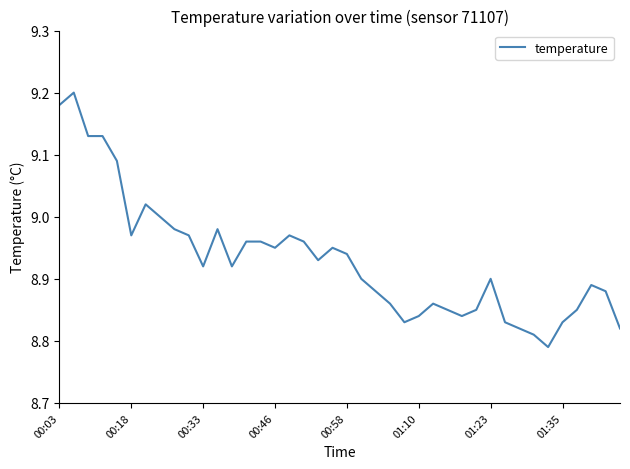

Does the chart display data point markers on the line(s)?

No